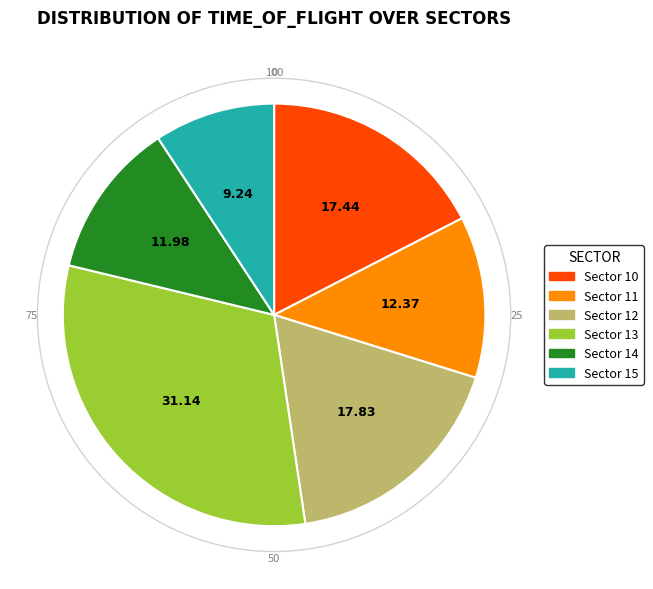

How many slices are in this pie chart?

6